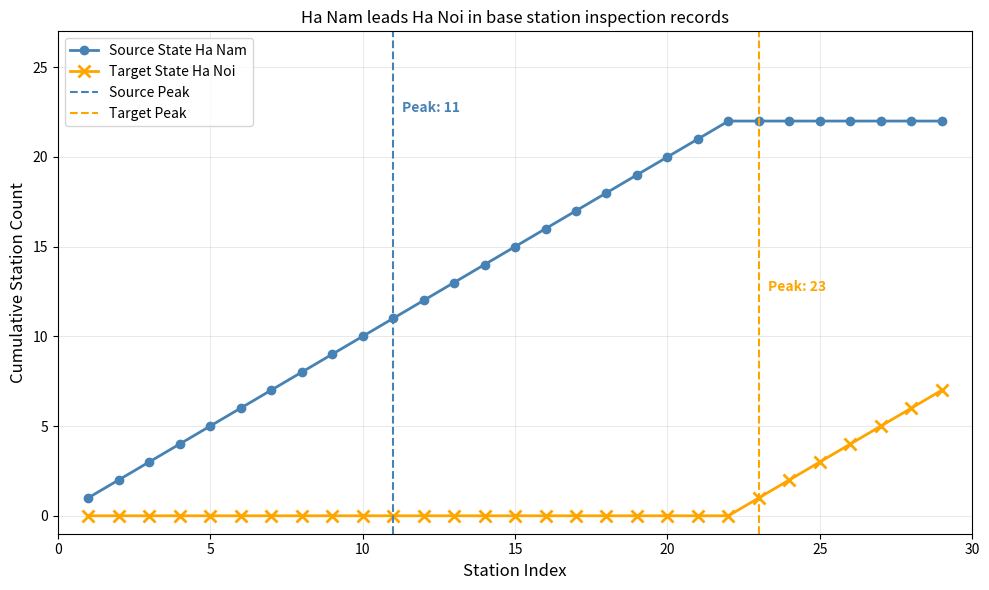

True or false: Source State Ha Nam has a value of 11 at 25.

False